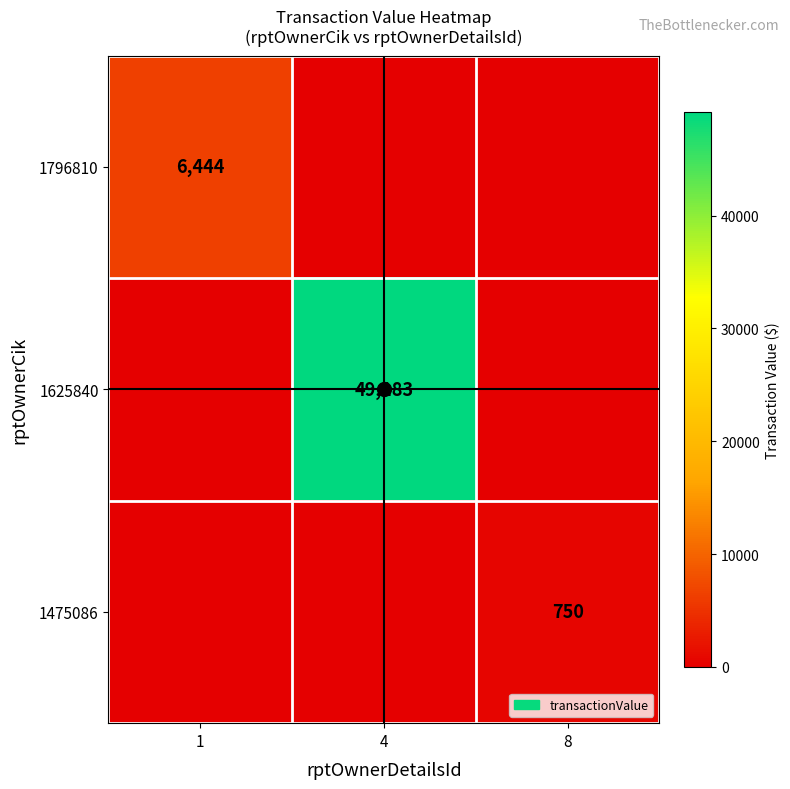

At how many categories does at least one series exceed 46138?

1